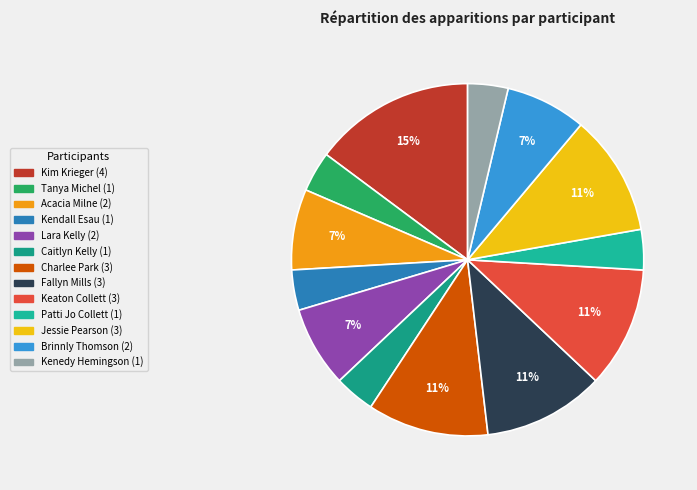

True or false: Caitlyn Kelly accounts for 1% of the total.

False